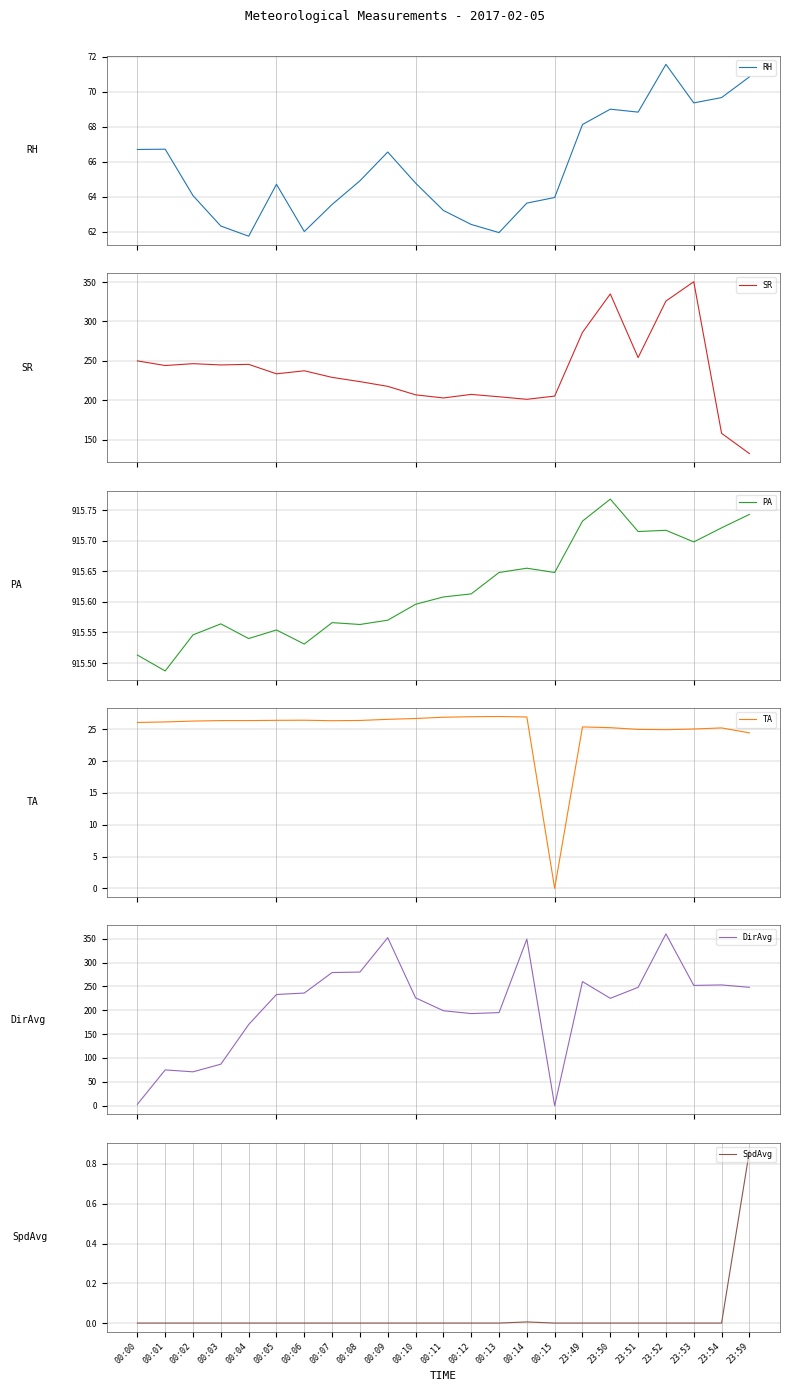

What is the sum of all DirAvg values?

4794